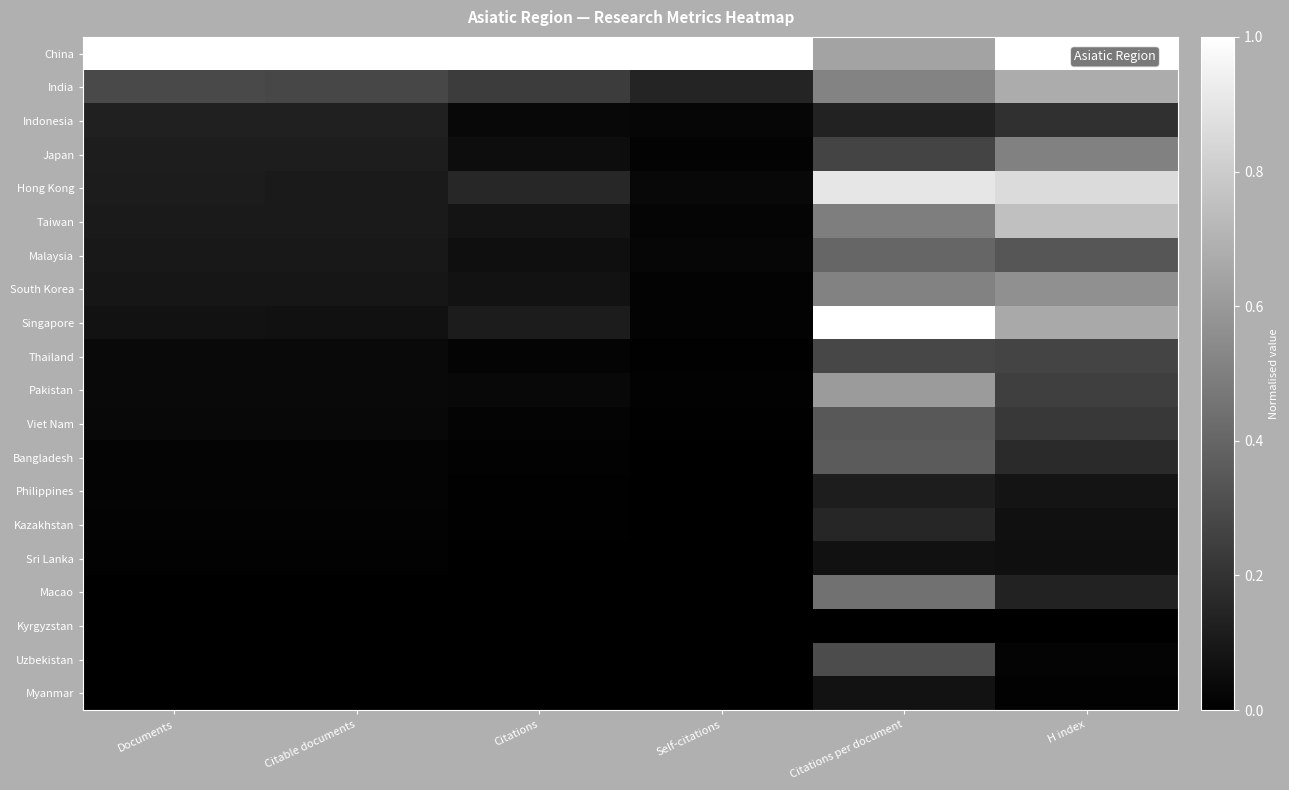

Which series has the largest range (max minus min)?

Singapore